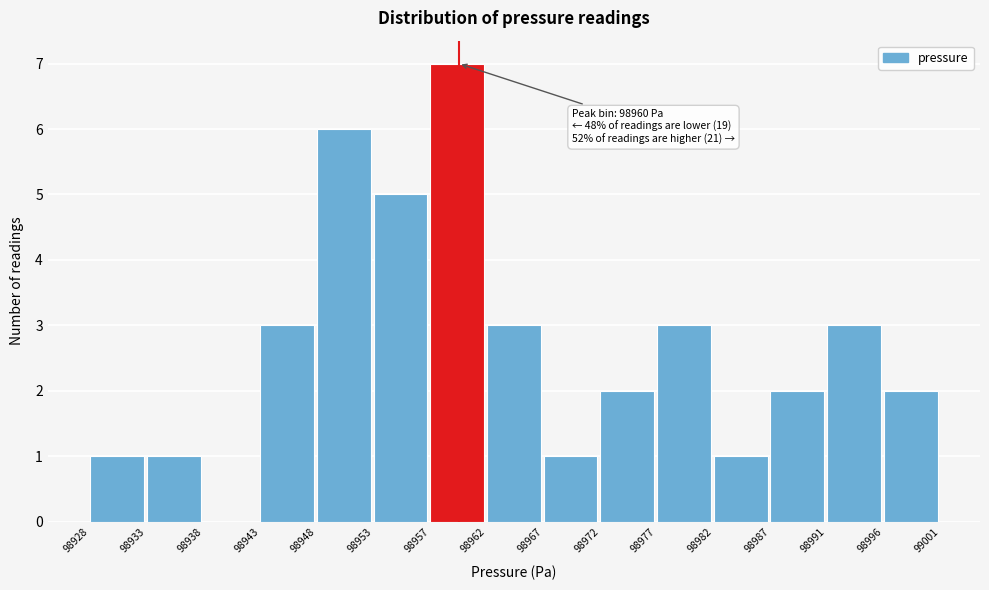

Which range on the x-axis has the tallest bar?

98957 to 98962